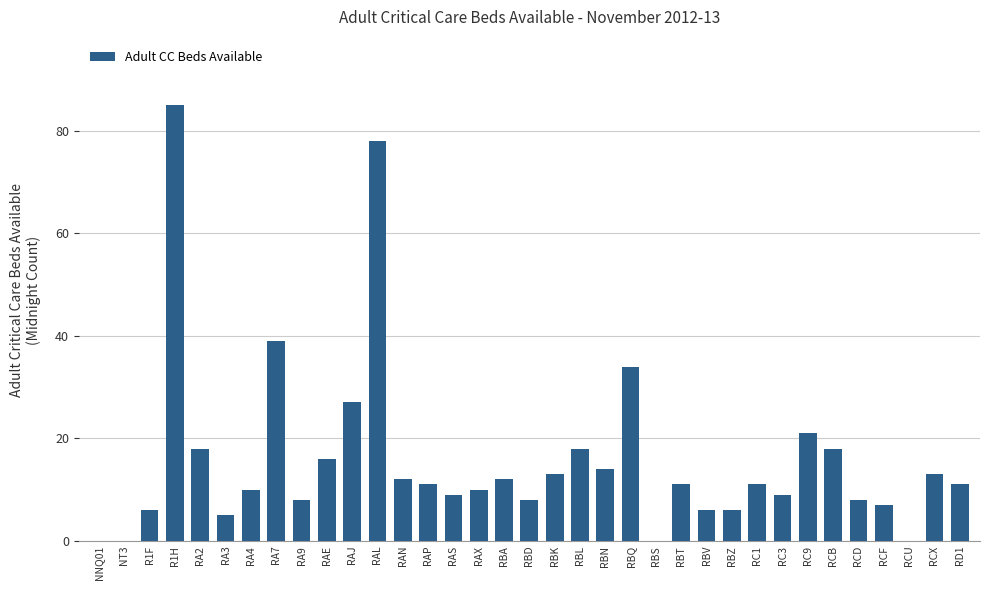

True or false: the data shows 11 at RAP.

True